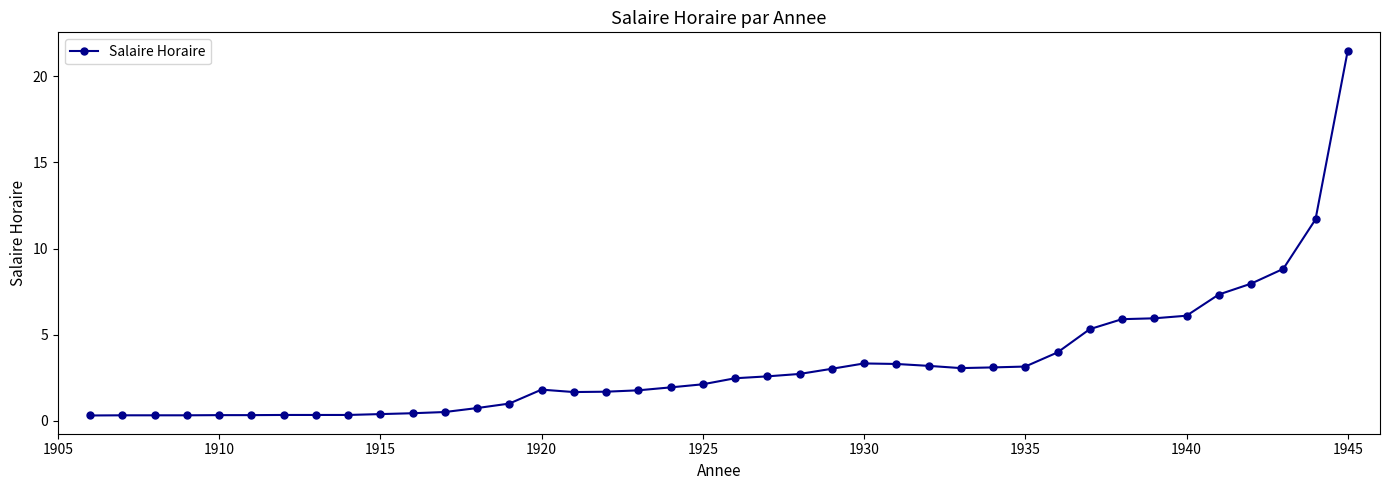

True or false: the data has more than 0 interior local peaks.

True